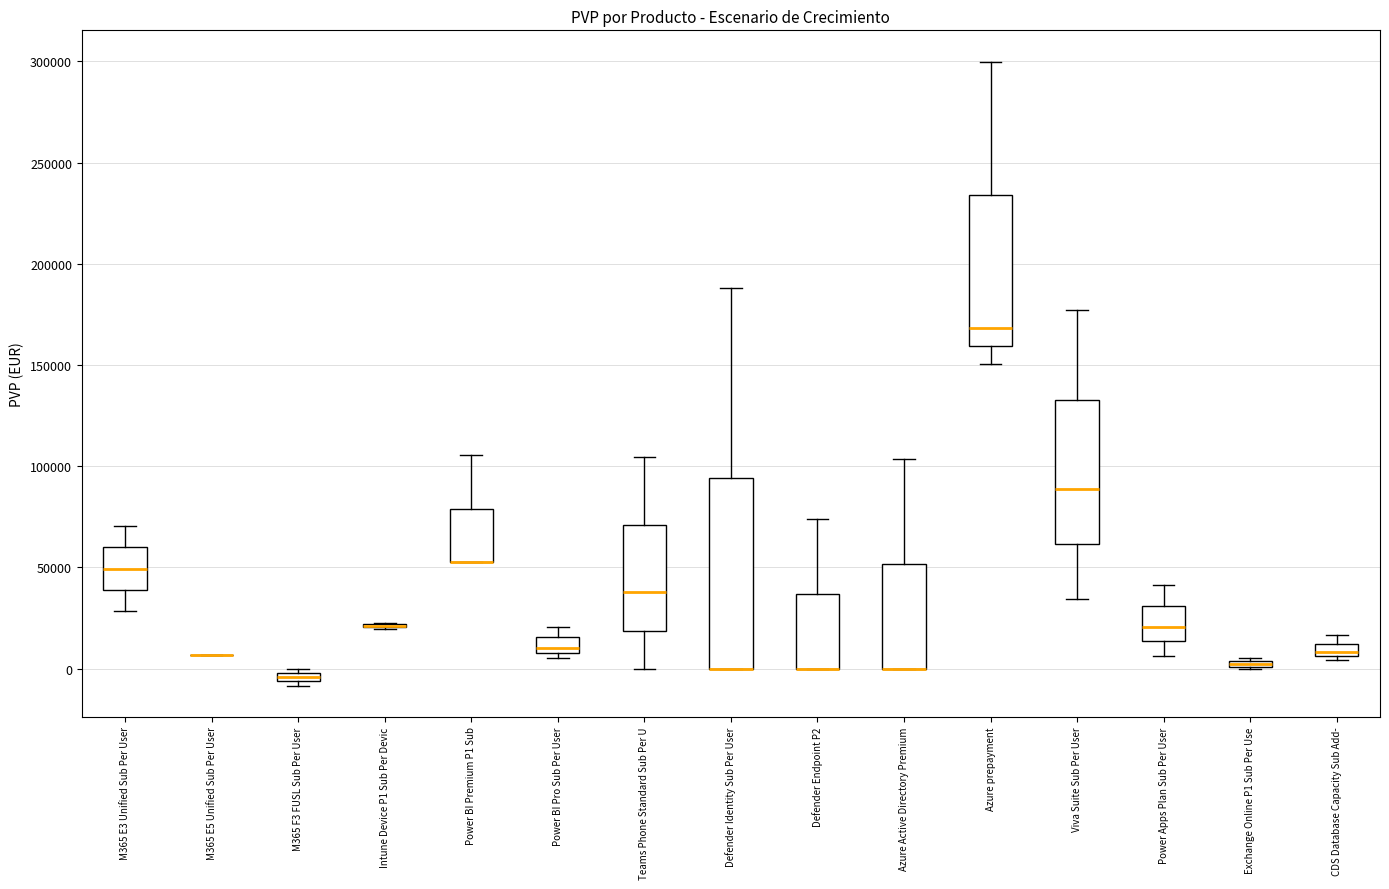

Which box is the tallest, from its lower edge to its upper edge?

Defender Identity Sub Per User